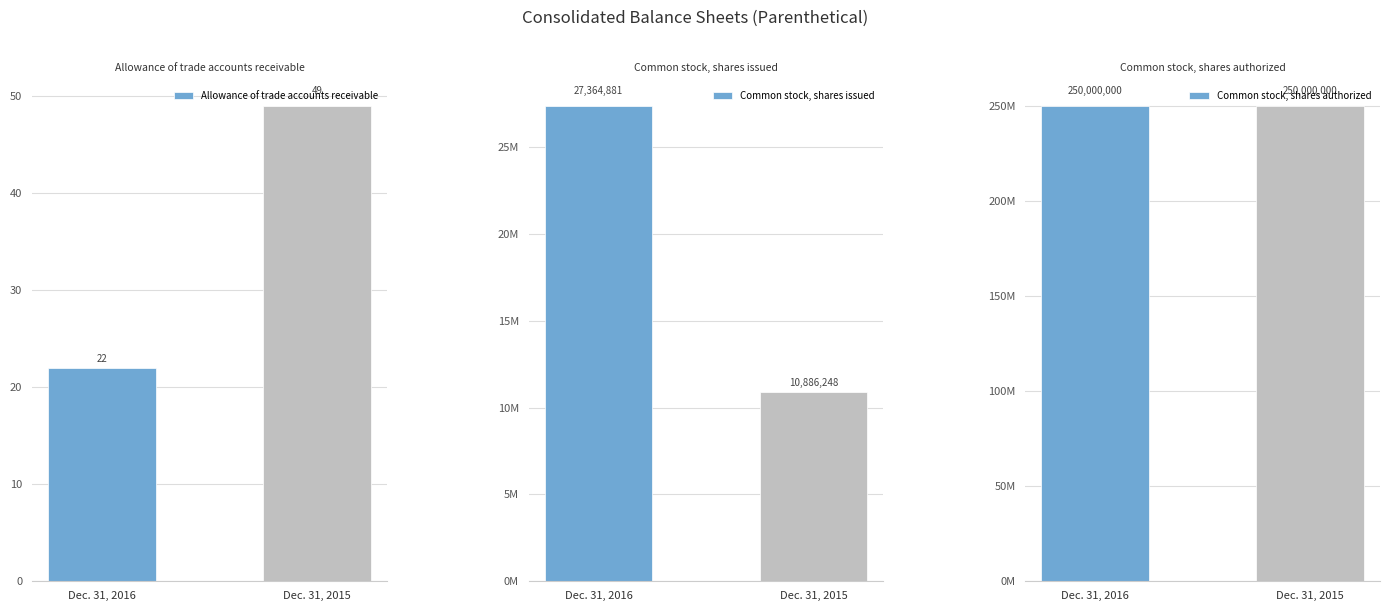

How many bars are there in total?

6